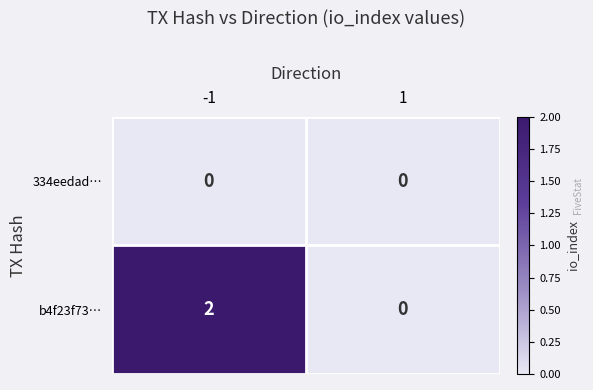

Which series changed the most between -1 and 1?

b4f23f73…